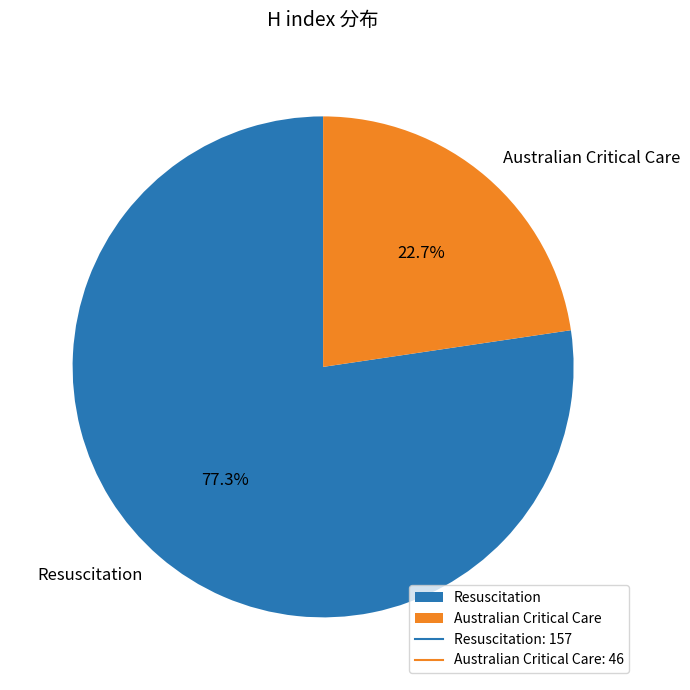

How many segments does this pie chart have?

2